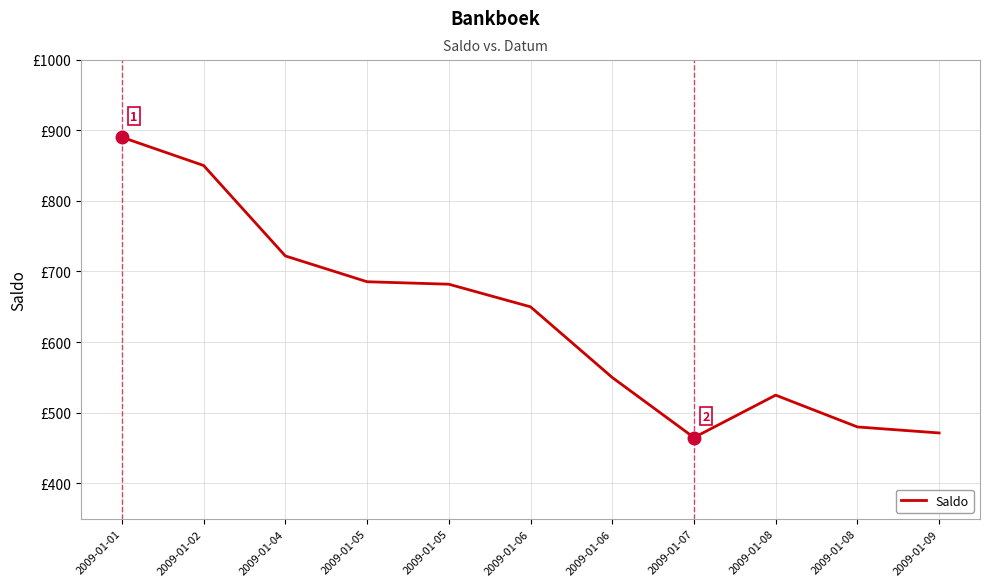

Rank the categories by value from highest to lowest.

2009-01-01, 2009-01-02, 2009-01-04, 2009-01-05, 2009-01-05, 2009-01-06, 2009-01-06, 2009-01-08, 2009-01-08, 2009-01-09, 2009-01-07